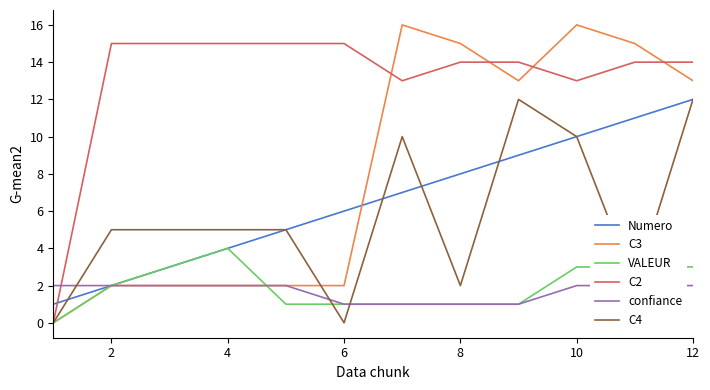

What is the value of the VALEUR point at the 4th from the left?

4